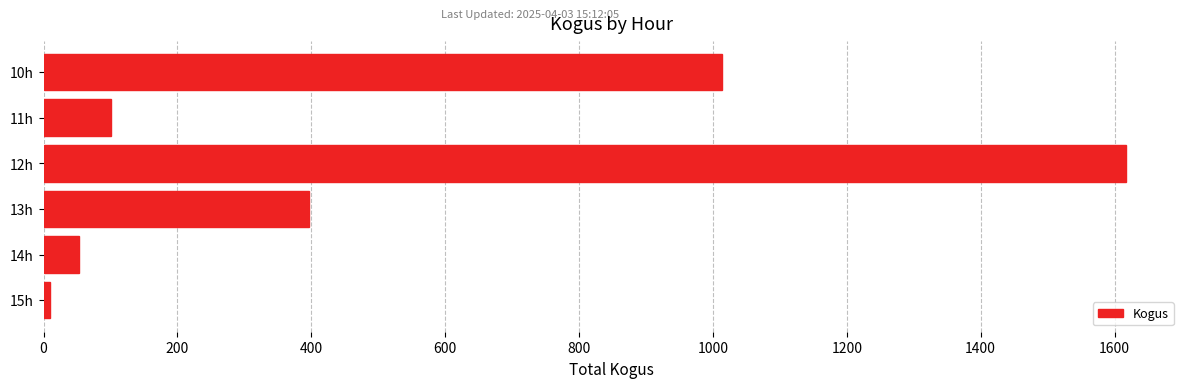

The value at 11h is 154. True or false?

False